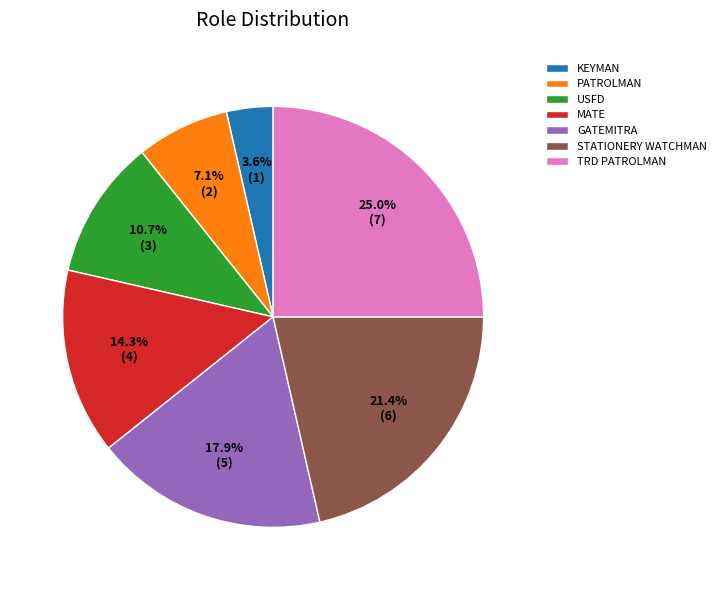

Rank the categories by value from highest to lowest.

TRD PATROLMAN, STATIONERY WATCHMAN, GATEMITRA, MATE, USFD, PATROLMAN, KEYMAN